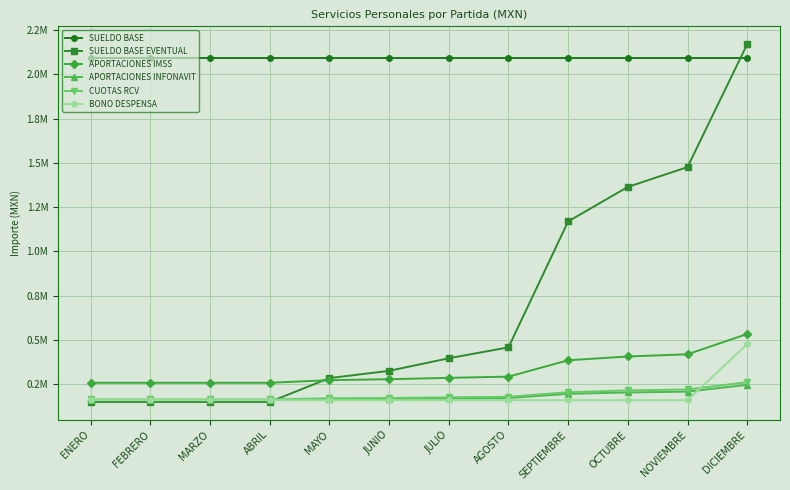

At which label is APORTACIONES INFONAVIT closest to 201901?

OCTUBRE